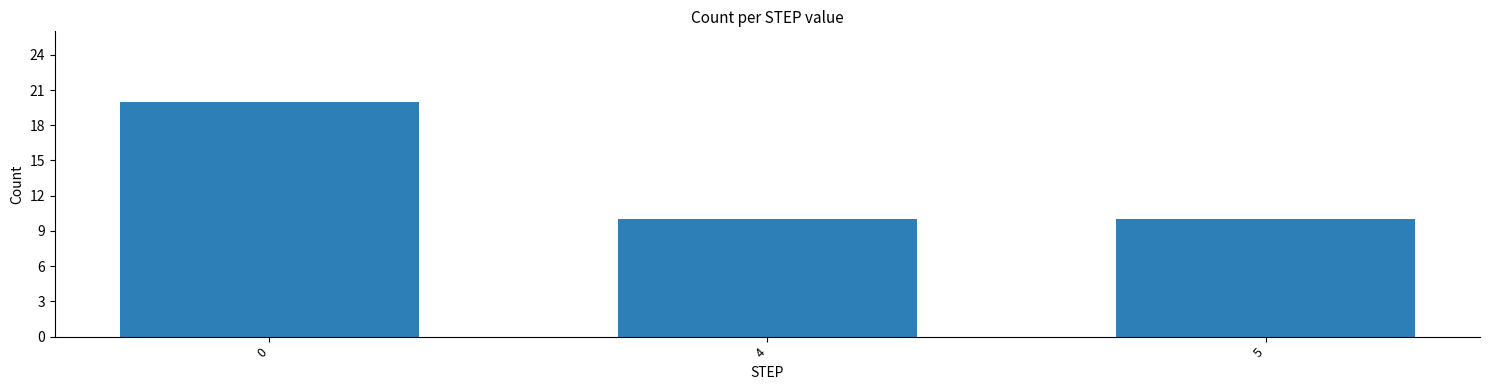

What is the maximum value shown in the chart?

20